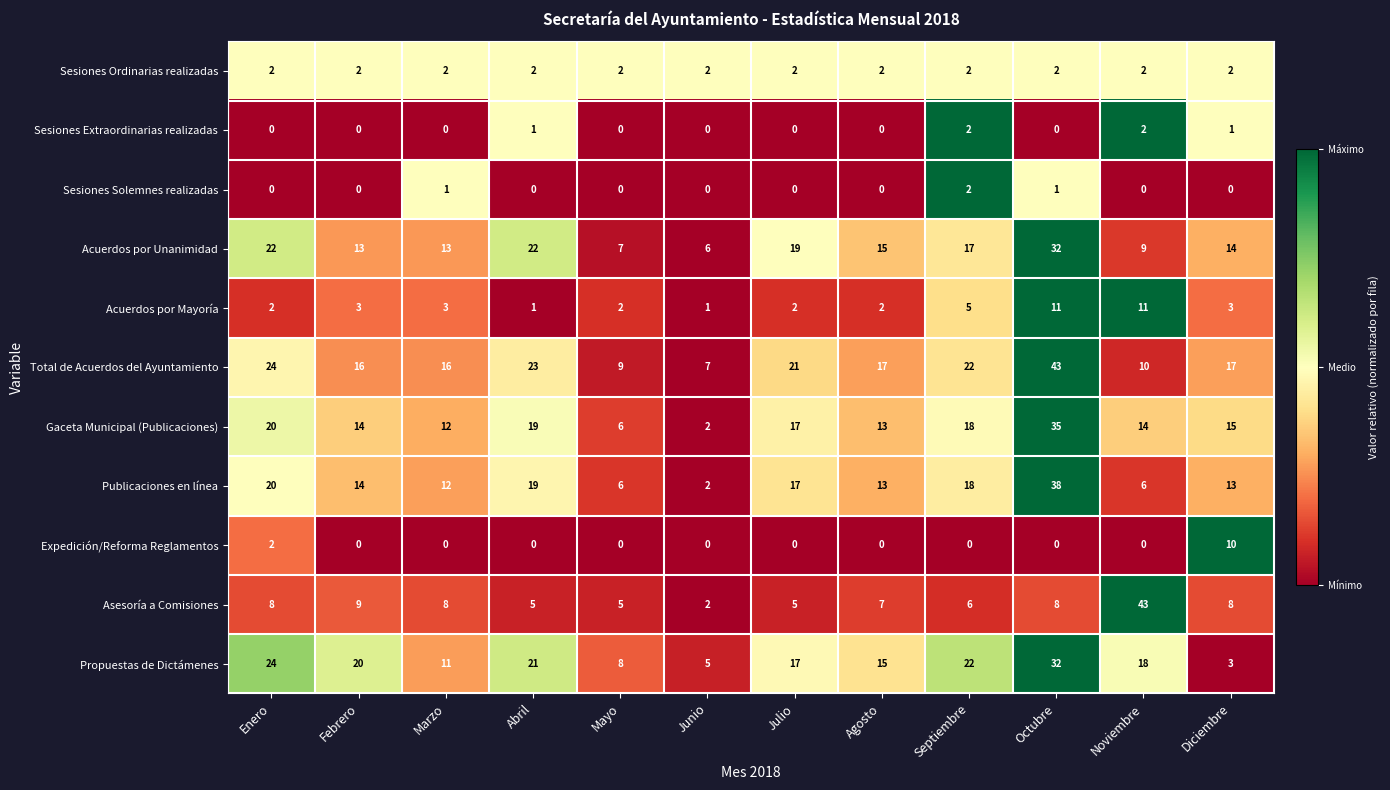

Which series has the widest spread of values?

Asesoría a Comisiones